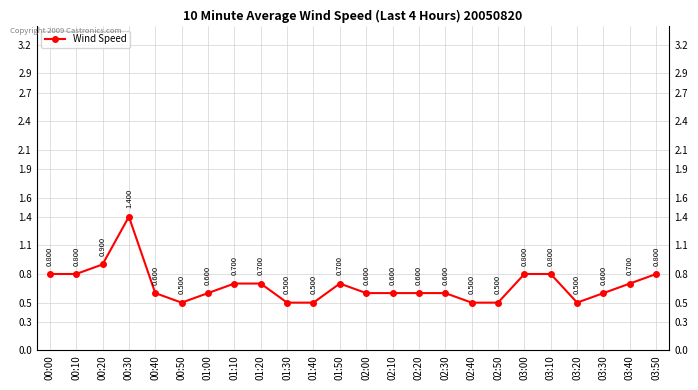

What is the sum of all values?

16.3